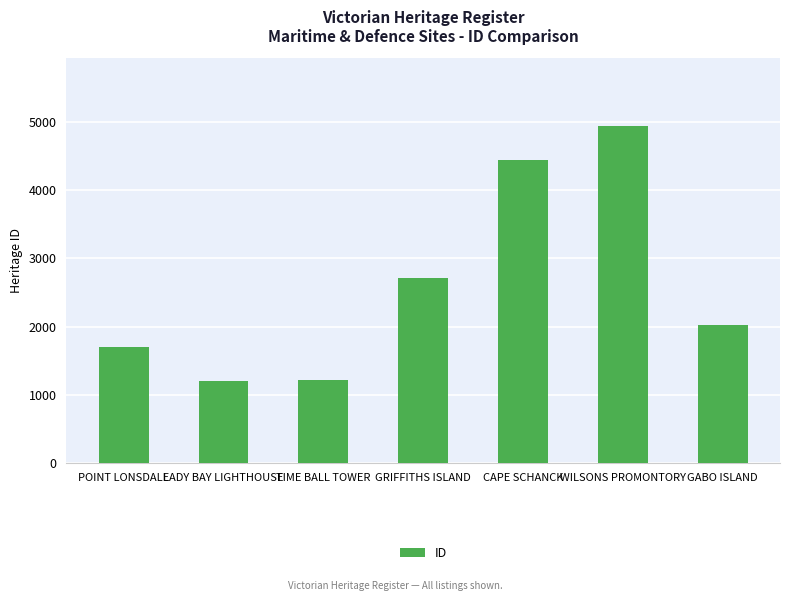

What is the minimum value shown in the chart?

1197